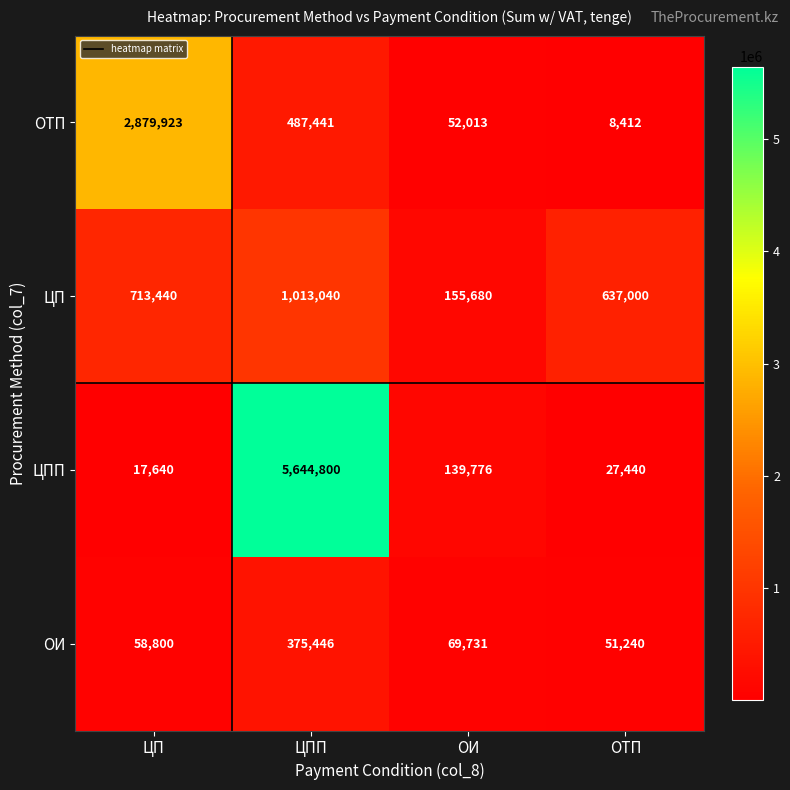

The value of ОТП at ЦПП is 487441. True or false?

True